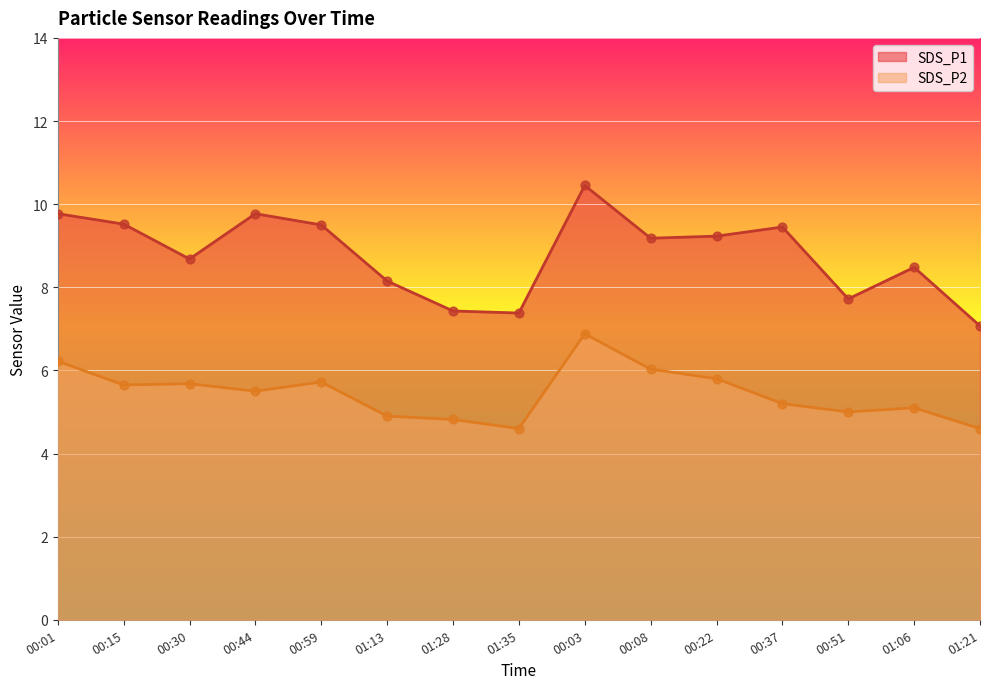

What are all the series names shown in the legend?

SDS_P1, SDS_P2